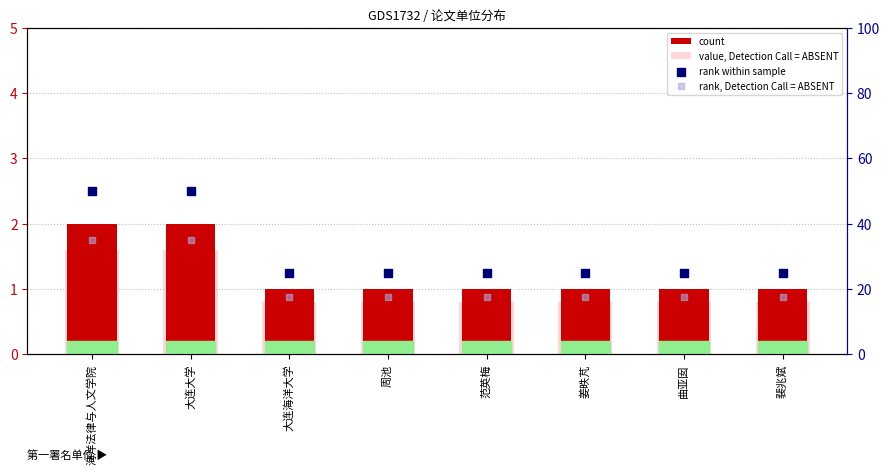

What are all the series names shown in the legend?

count, value, Detection Call = ABSENT, rank within sample, rank, Detection Call = ABSENT